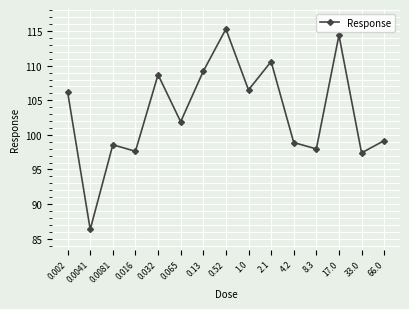

What is the difference between the values at 0.0081 and 4.2?

0.3